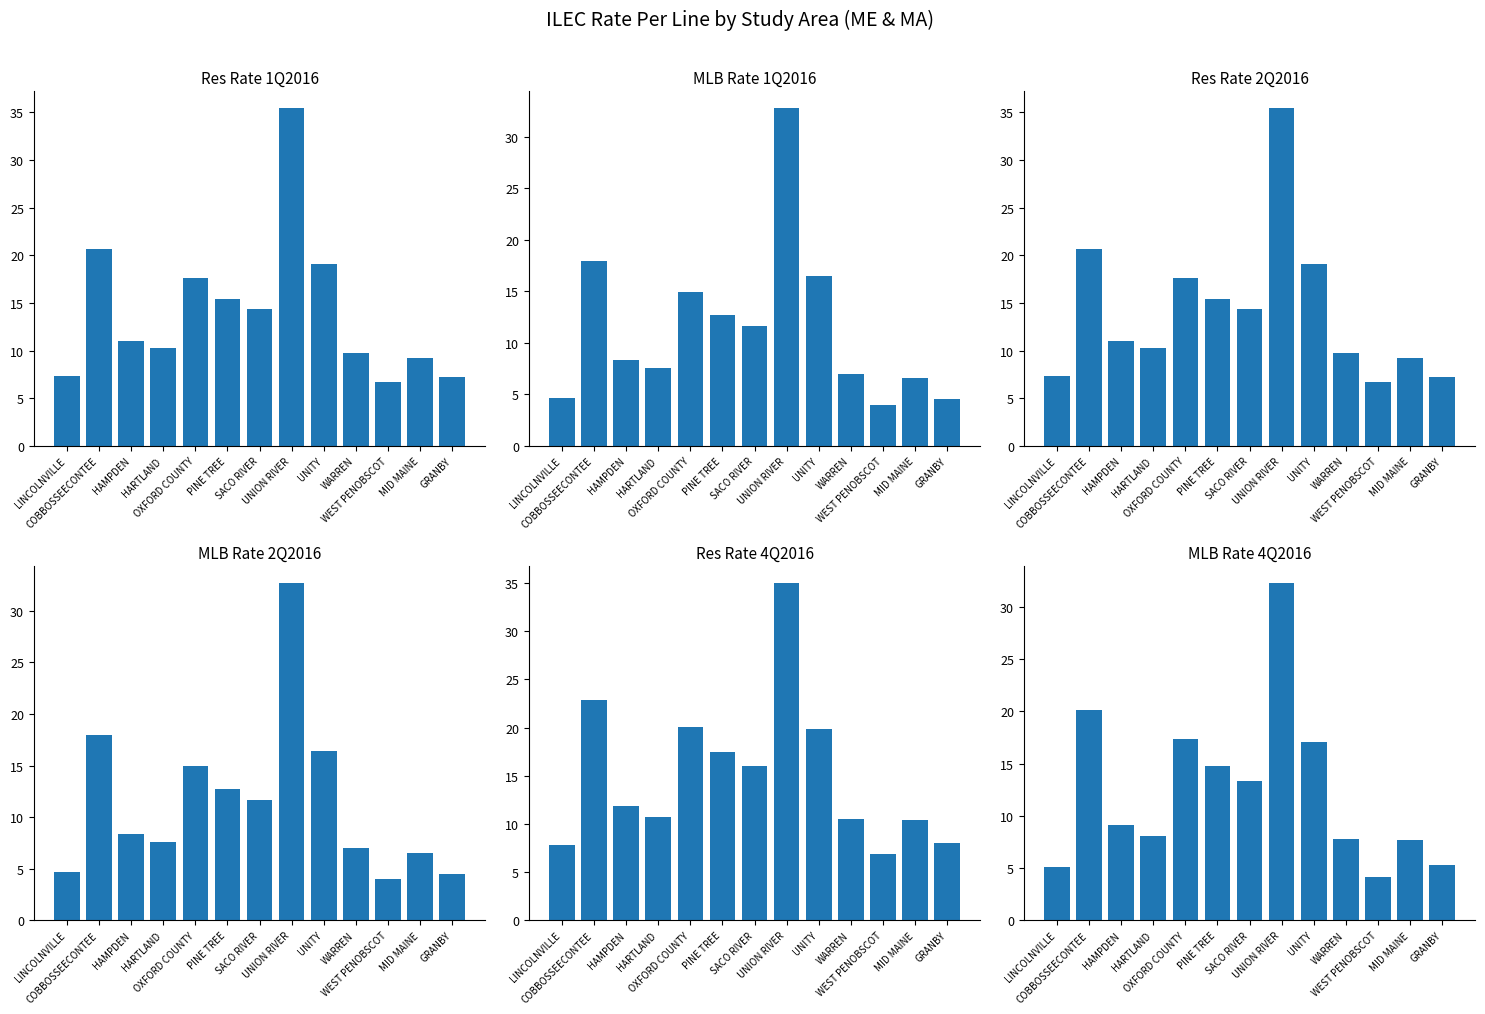

What is the difference between the highest and lowest values at MID MAINE?

3.8